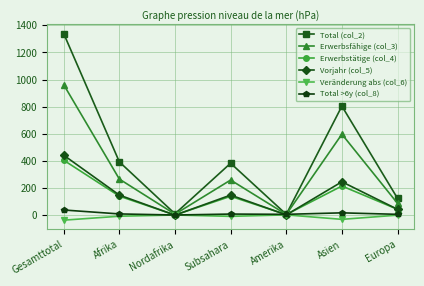

Which category has the highest value in the Total (col_2) series?

Gesamttotal